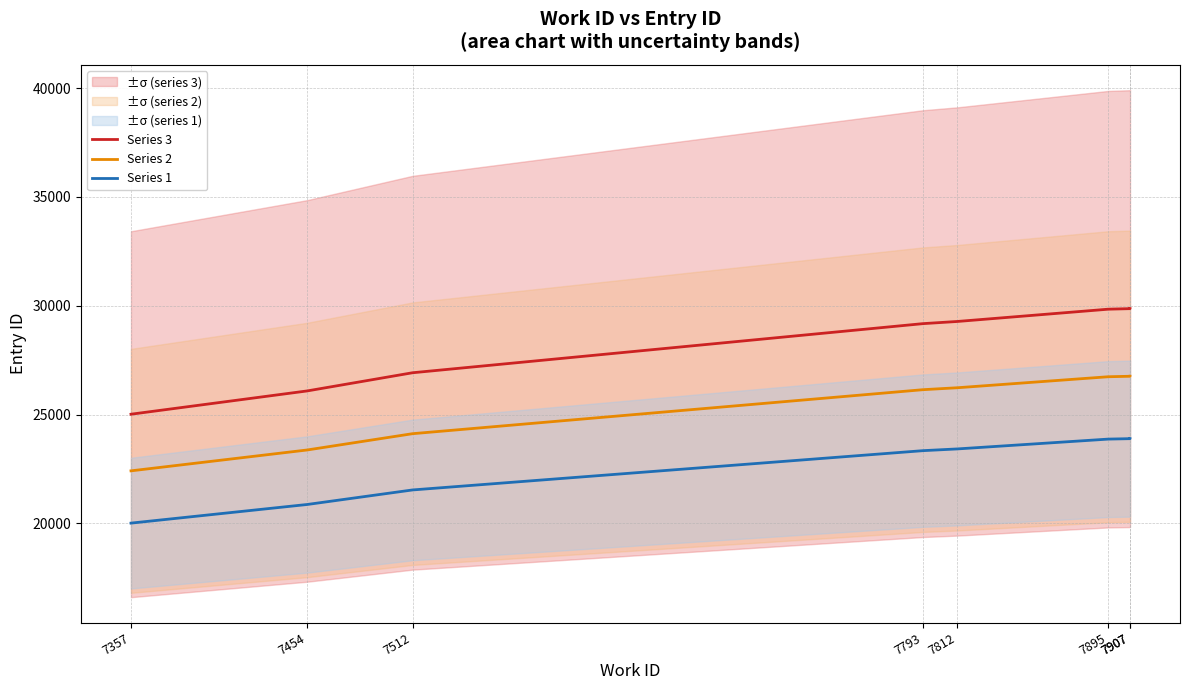

What is the difference between the Series 3 values at 7812 and 7793?

100.0